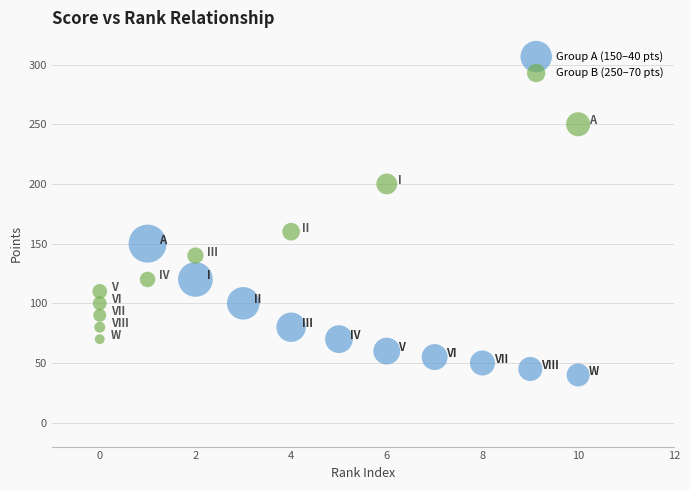

Which series has the largest Y range (max minus min)?

Group B (250–70 pts)